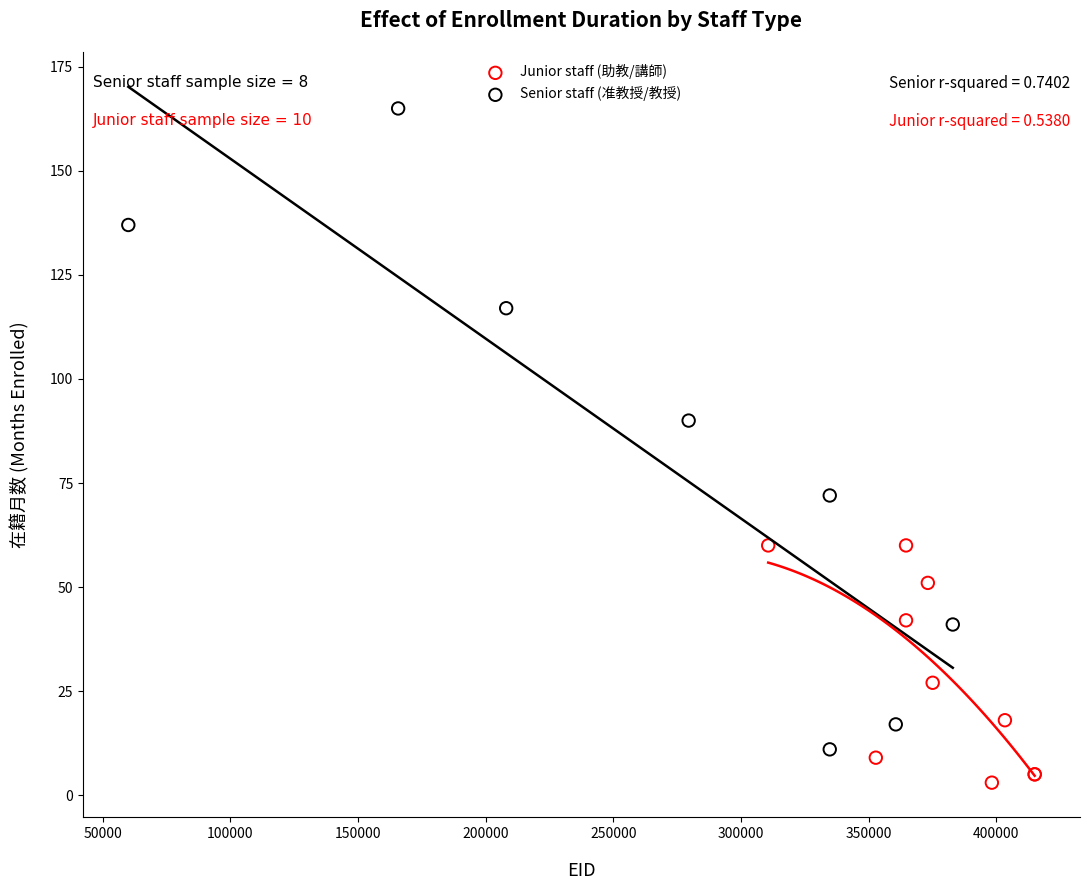

Which series contains the highest Y value?

Senior staff (准教授/教授)